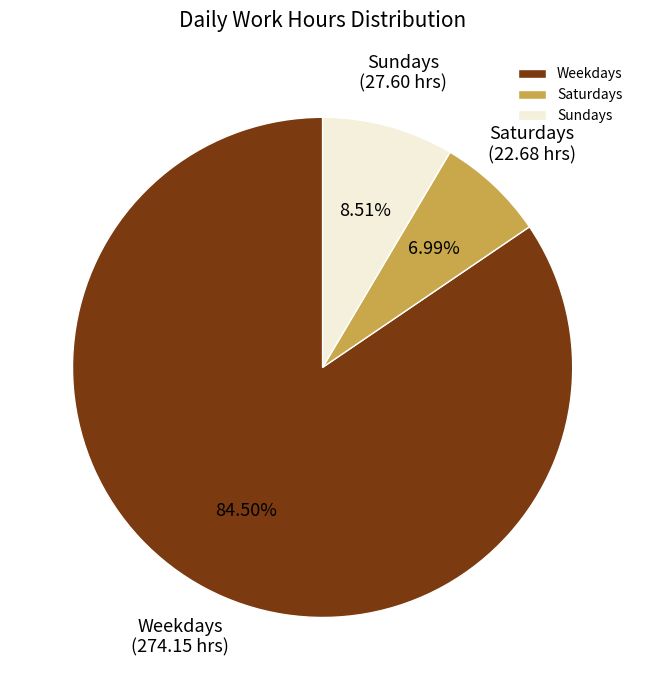

Rank the categories by value from highest to lowest.

Weekdays, Sundays, Saturdays